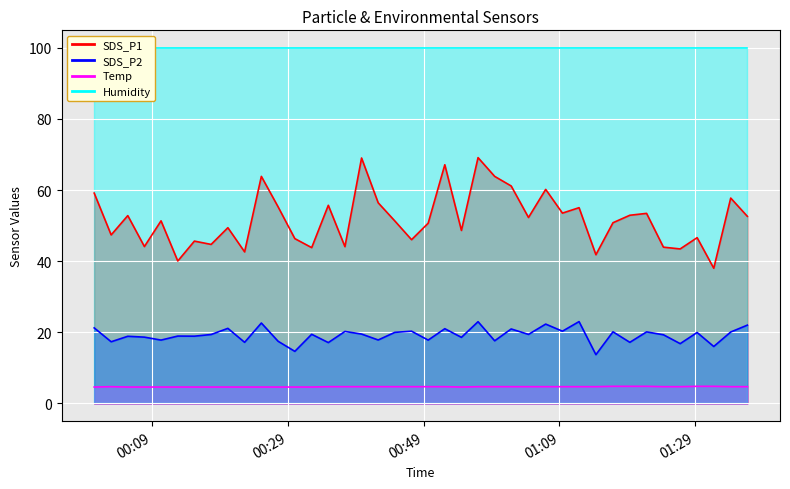

What is the maximum value for Temp?

4.8